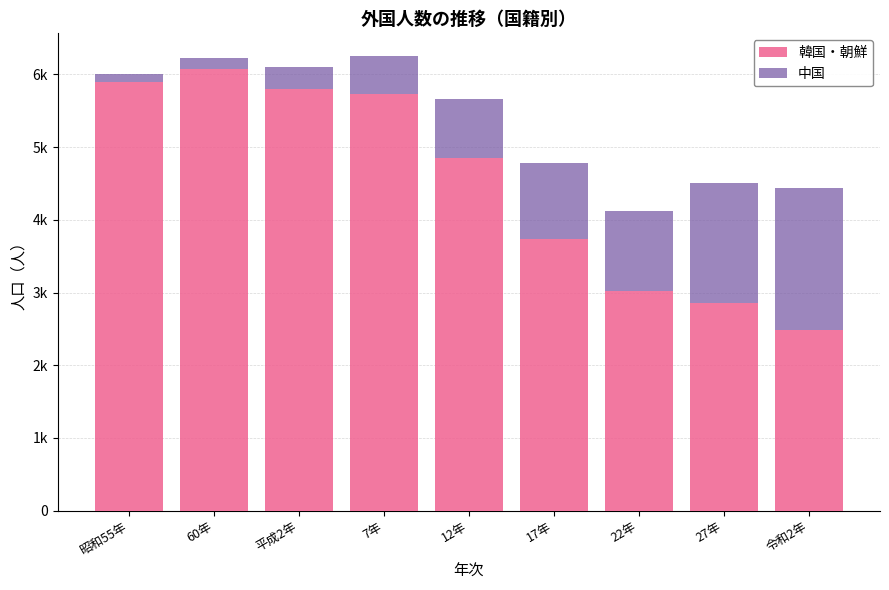

What are all the series names shown in the legend?

韓国・朝鮮, 中国